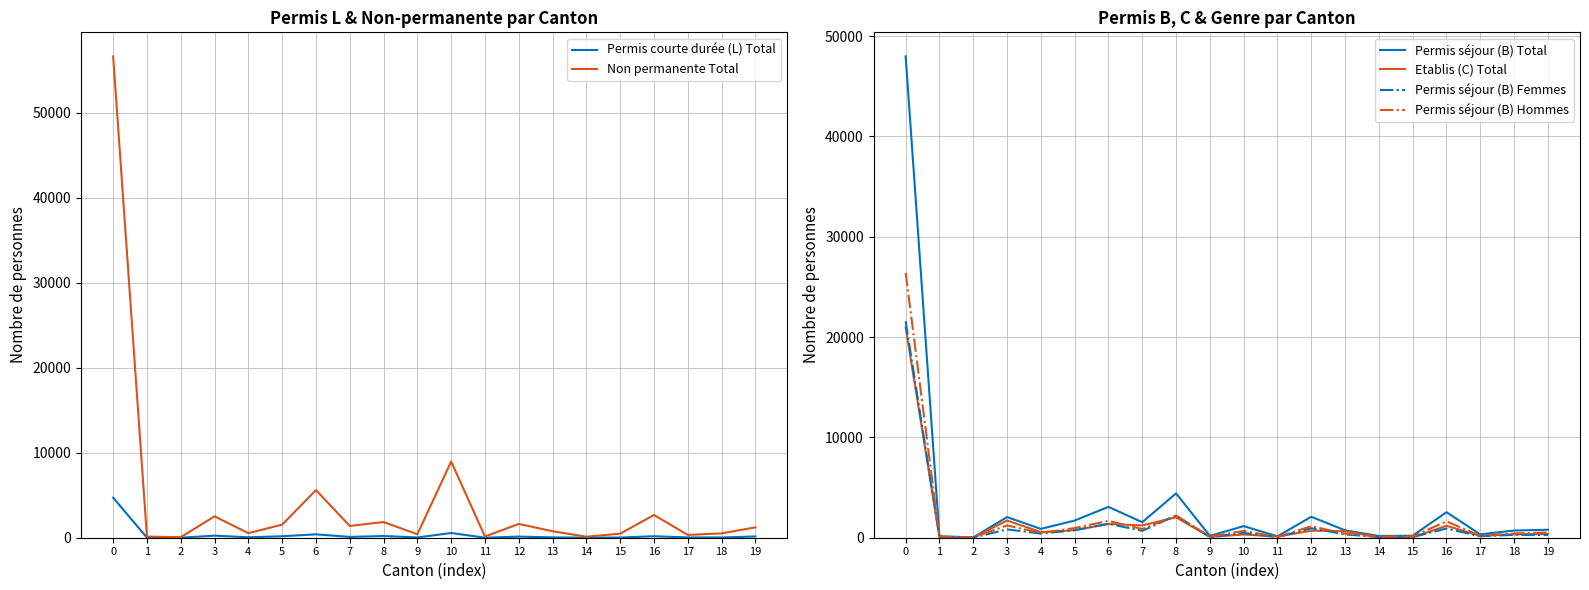

True or false: Permis séjour (B) Total and Etablis (C) Total intersect in this chart.

False